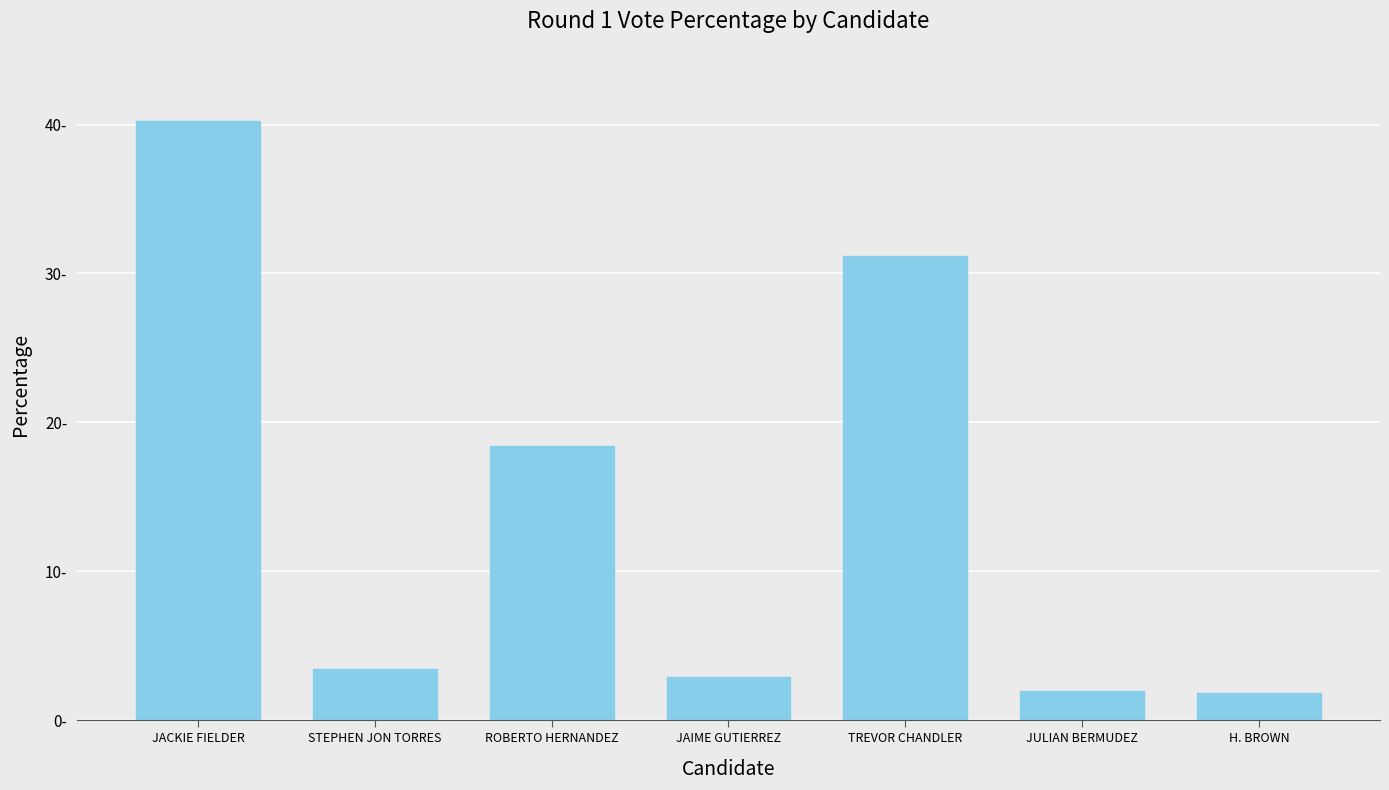

Which category has the lowest value across all series?

H. BROWN